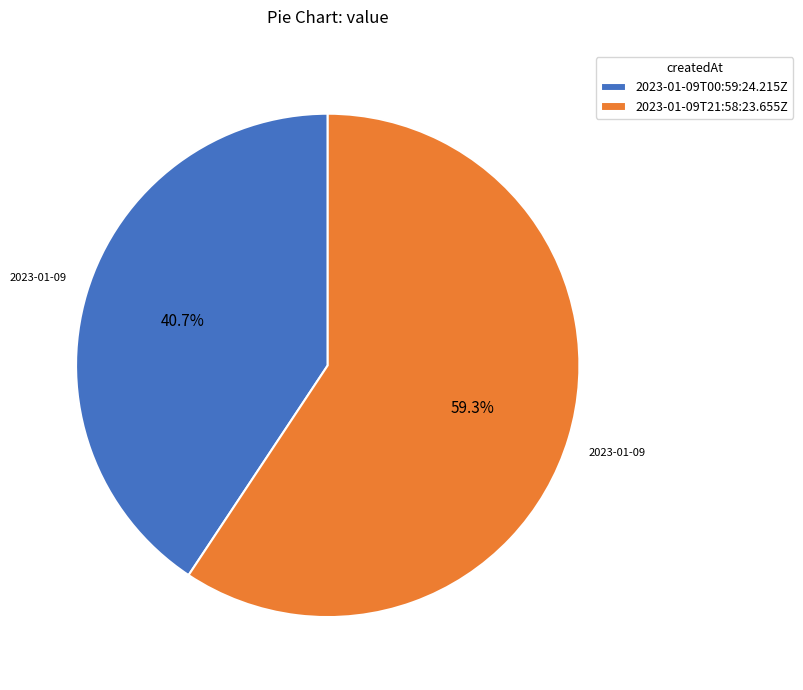

Approximately how many times larger is the value at 2023-01-09T00:59:24.215Z compared to 2023-01-09T21:58:23.655Z?

0.7